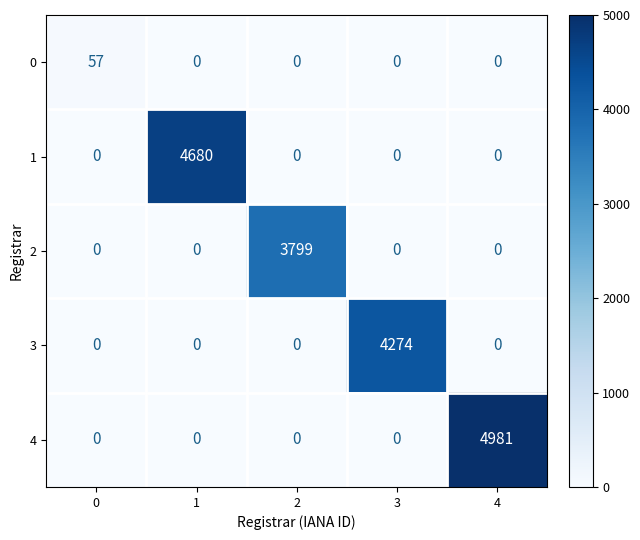

What is the sum of the 3 values at 3 and 4?

4274